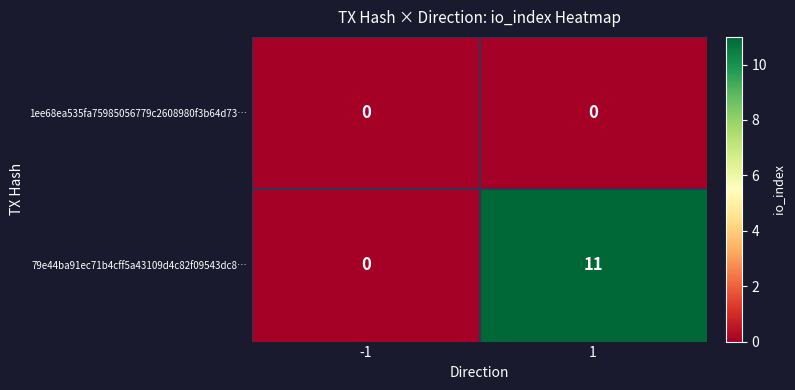

Rank the series by their maximum value, from highest to lowest.

79e44ba91ec71b4cff5a43109d4c82f09543dc8…, 1ee68ea535fa75985056779c2608980f3b64d73…